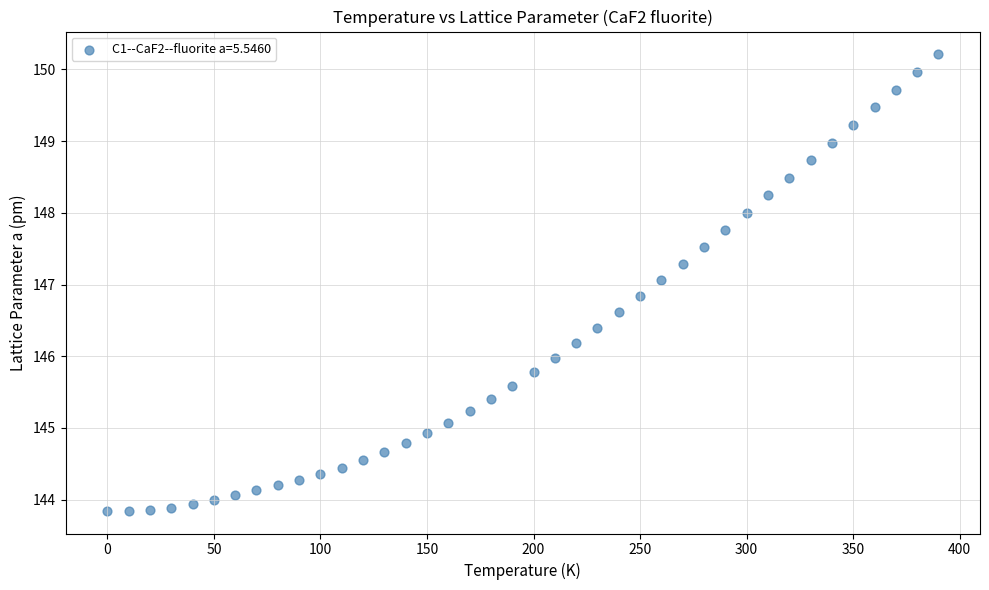

What is the range of X values (max minus min)?

390.0